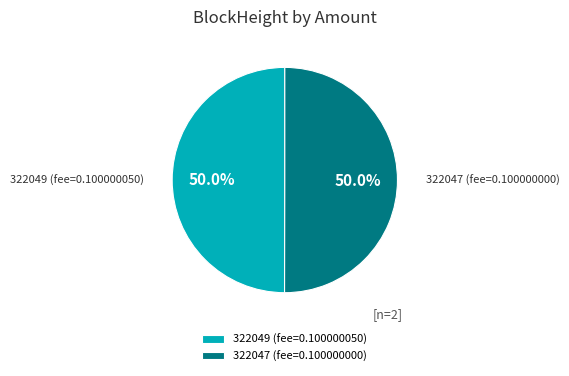

To the nearest percent, what is the average slice percentage?

50%